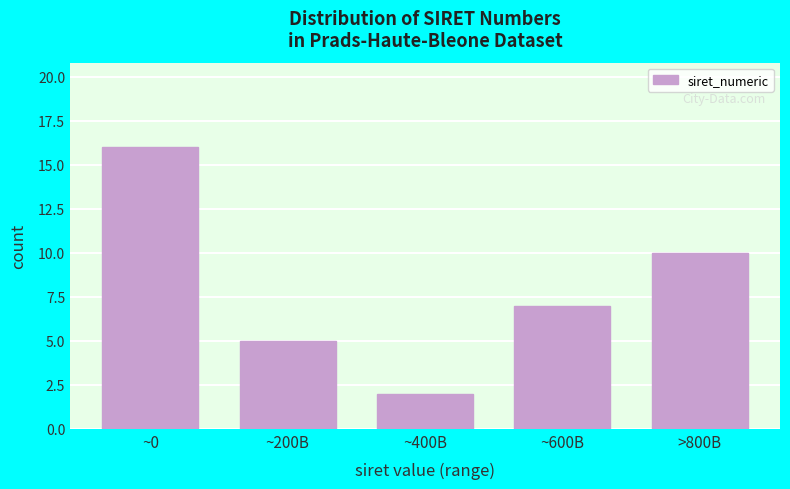

Reading left to right, what are all the values shown in this chart?

~0=16	~200B=5	~400B=2	~600B=7	>800B=10